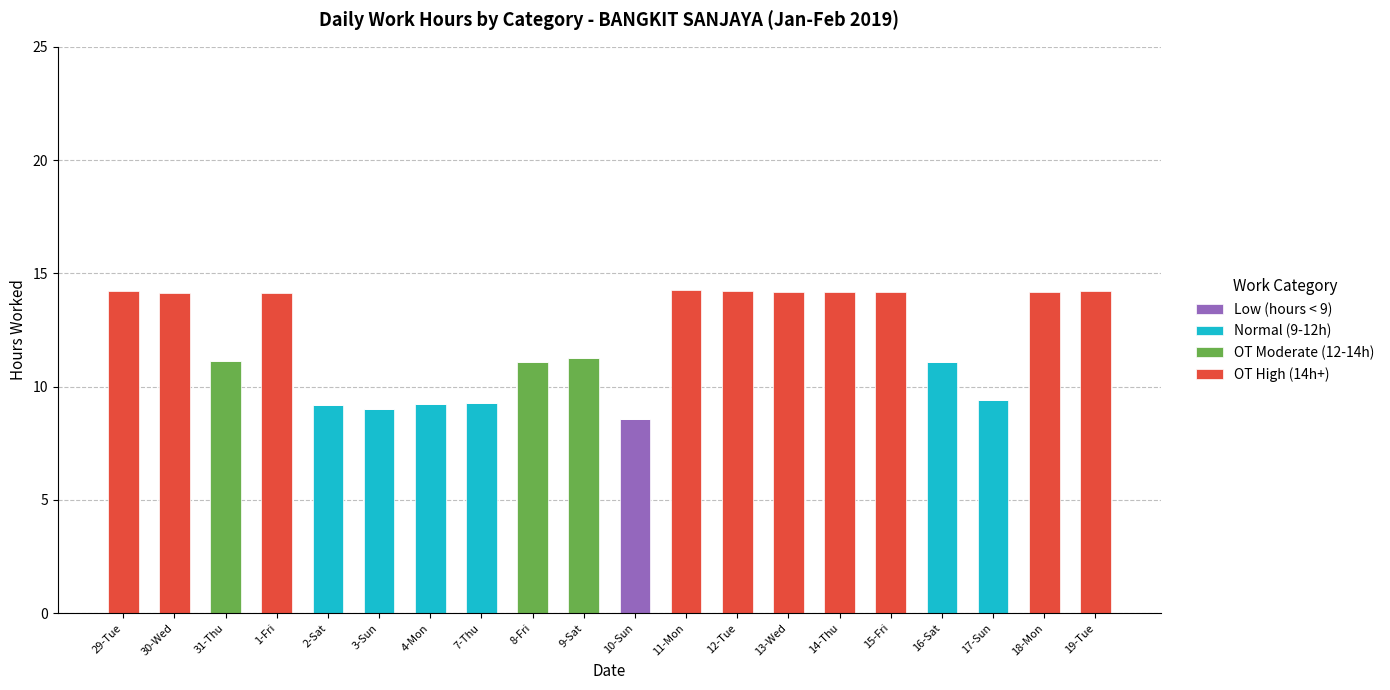

What is the sum of all Low (hours < 9) values?

8.6